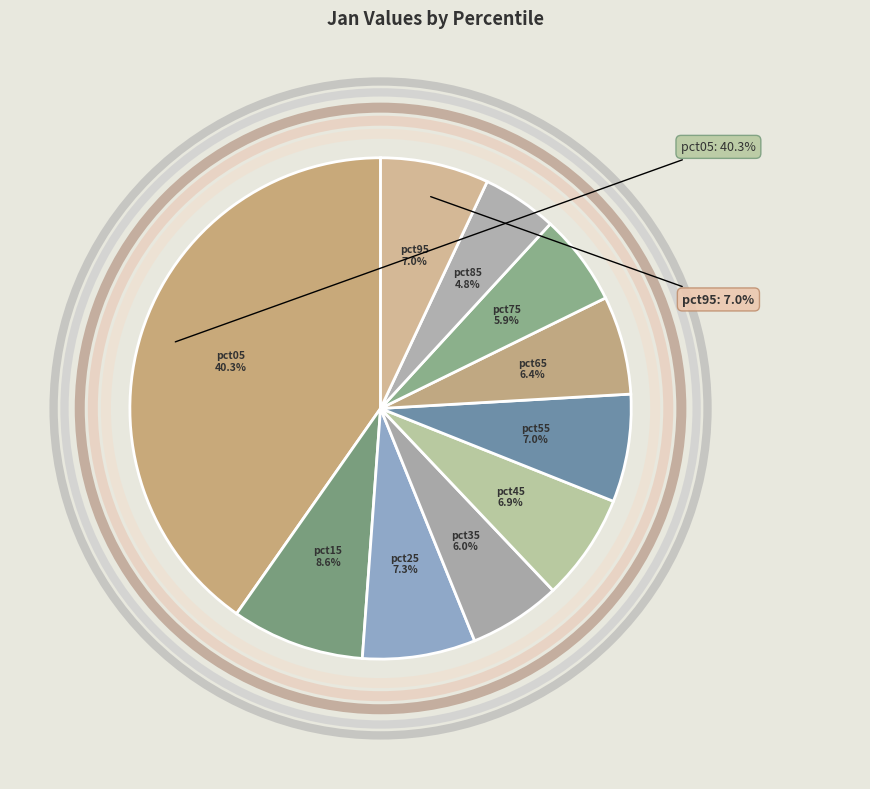

How many segments does this pie chart have?

10